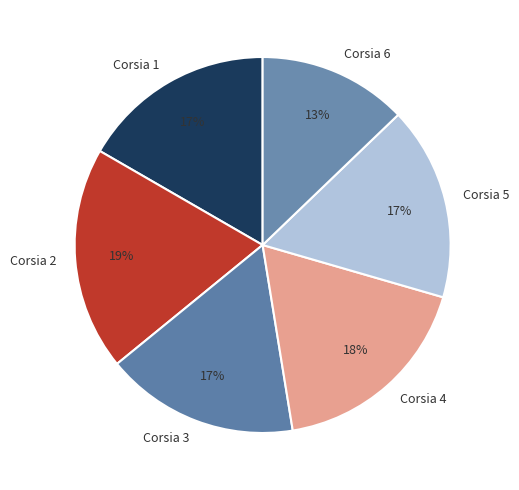

To the nearest percent, what percentage of the pie is Corsia 5?

17%